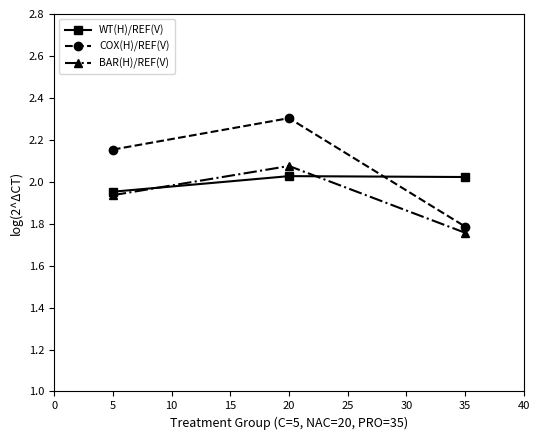

At how many categories does at least one series exceed 1?

3